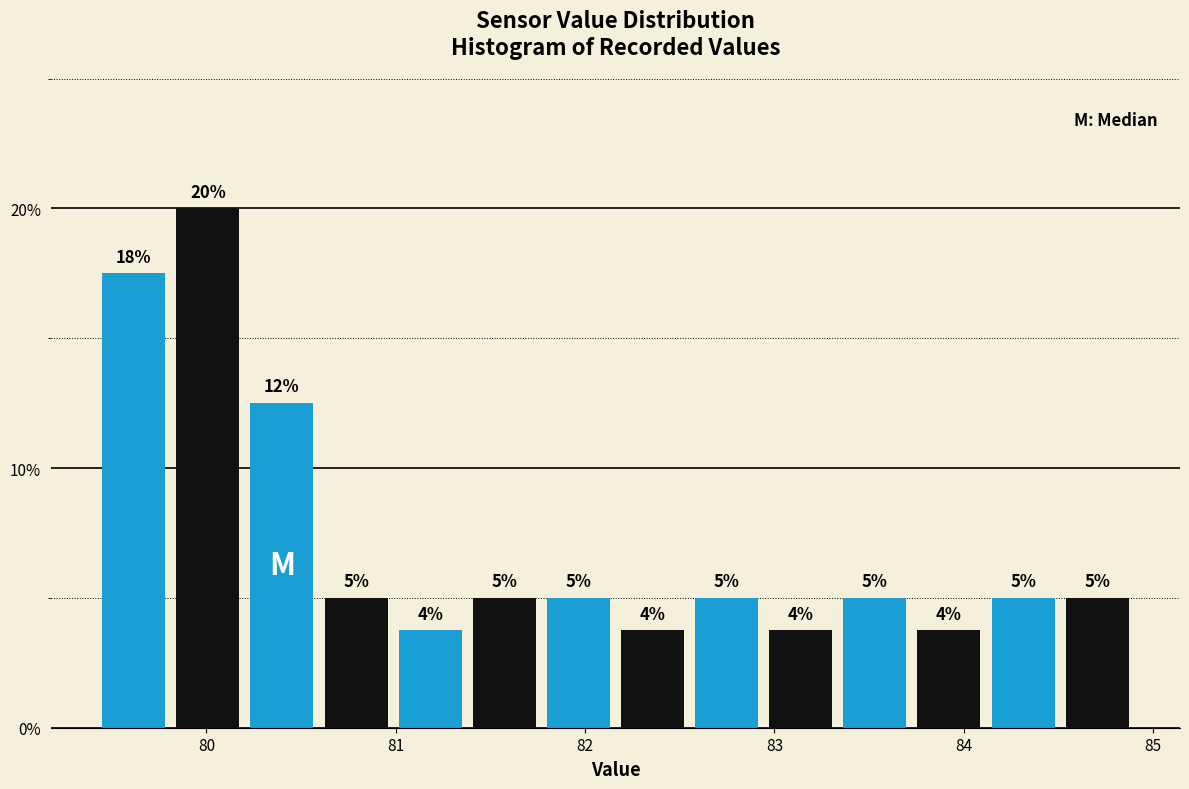

Around what value on the x-axis is the tallest bar? Give the approximate position of its centre, as read against the axis.

80.0